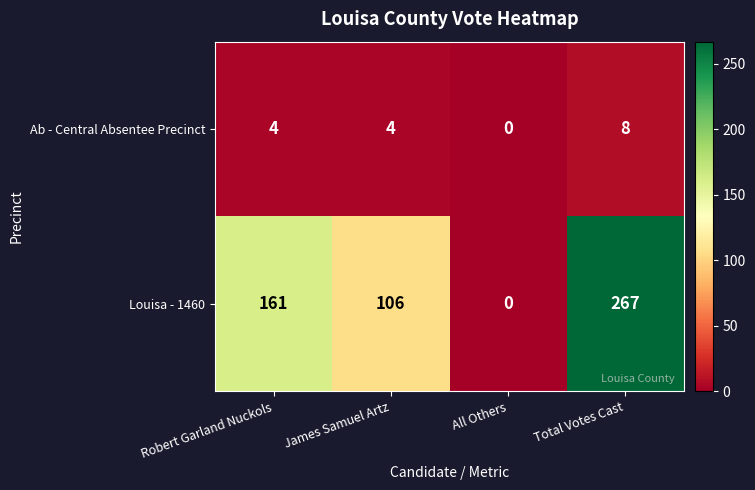

True or false: Ab - Central Absentee Precinct has a value of 0 at All Others.

True